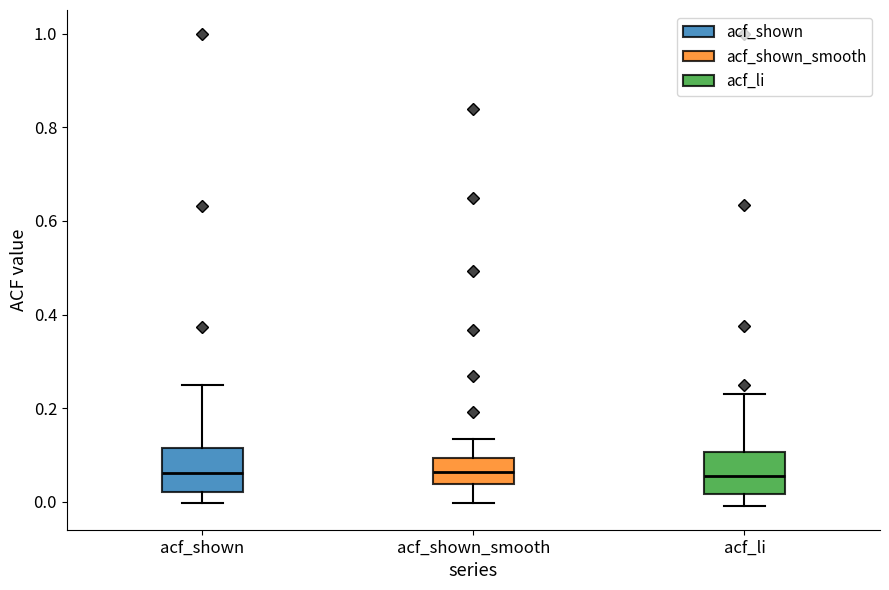

Where does the upper whisker of the box for acf_li end on the y-axis? The values are not printed on the chart, so give them approximately, as read against the axis.

0.24